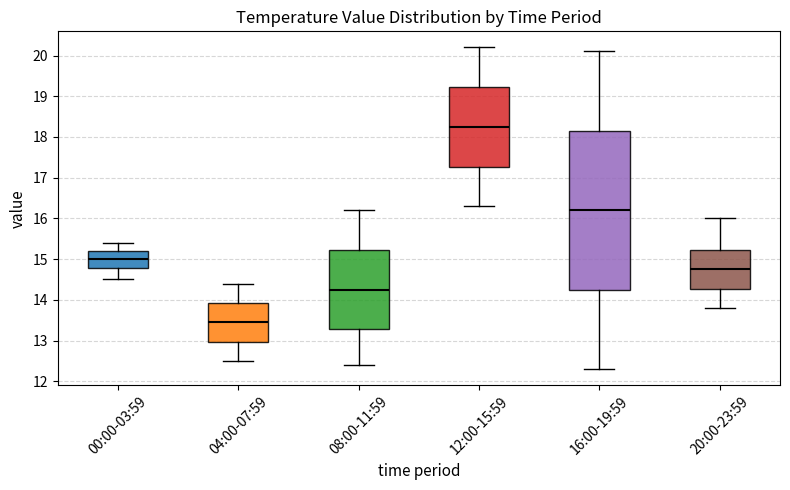

Where does the lower whisker of the box for 04:00-07:59 end on the y-axis? The values are not printed on the chart, so give them approximately, as read against the axis.

12.5